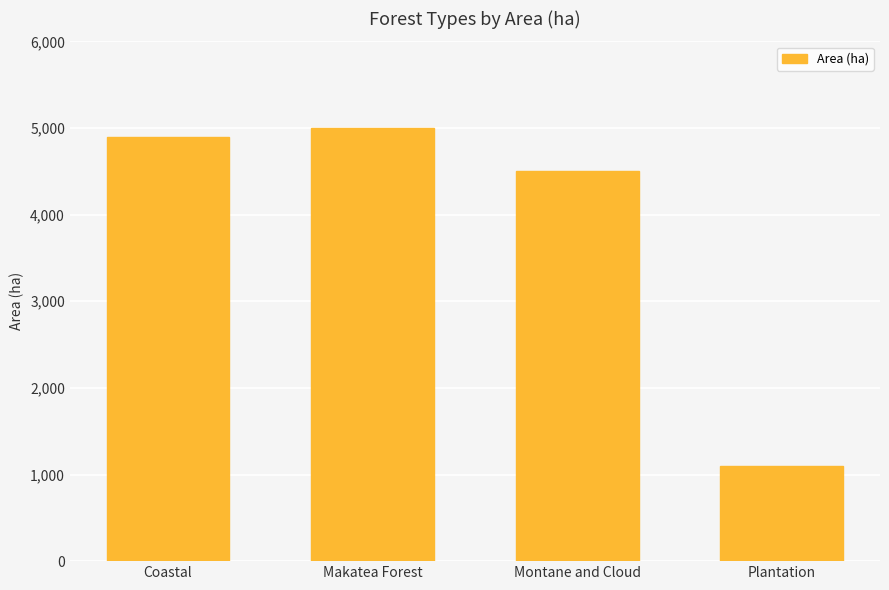

Does the chart contain stacked bars?

No